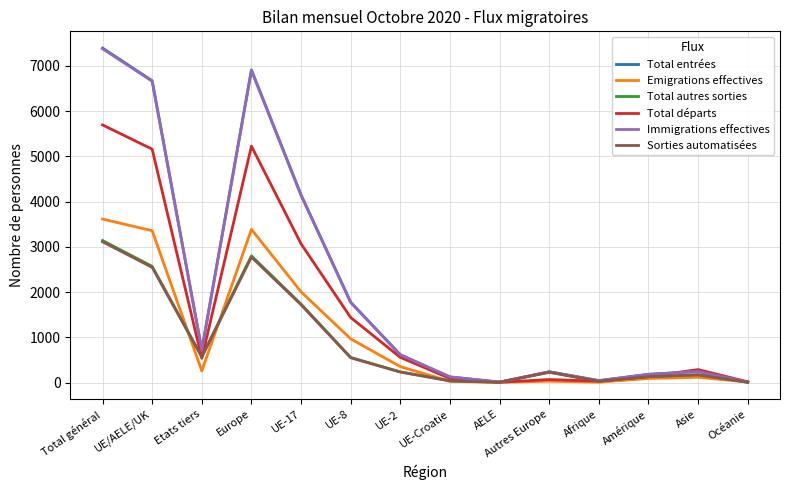

How many series are shown in this chart?

6